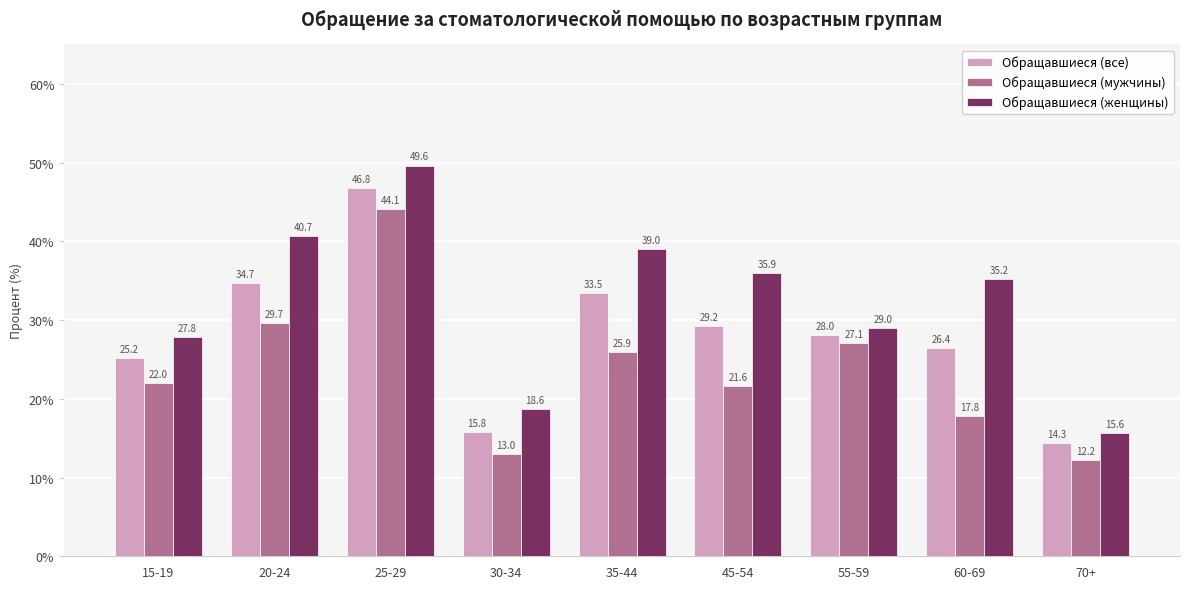

Reading right to left, extract all data points from this chart.

Обращавшиеся (все): 14.3	26.4	28.0	29.2	33.5	15.8	46.8	34.7	25.2
Обращавшиеся (мужчины): 12.2	17.8	27.1	21.6	25.9	13.0	44.1	29.7	22.0
Обращавшиеся (женщины): 15.6	35.2	29.0	35.9	39.0	18.6	49.6	40.7	27.8